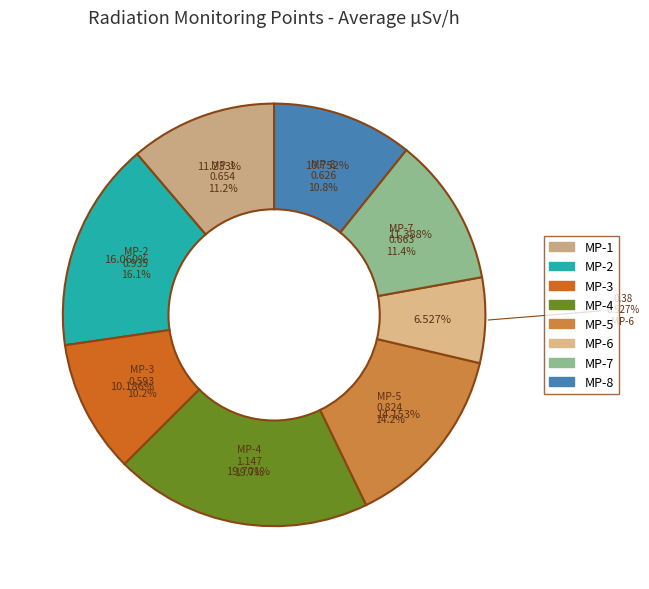

Which category has the smallest portion of the pie?

MP-6